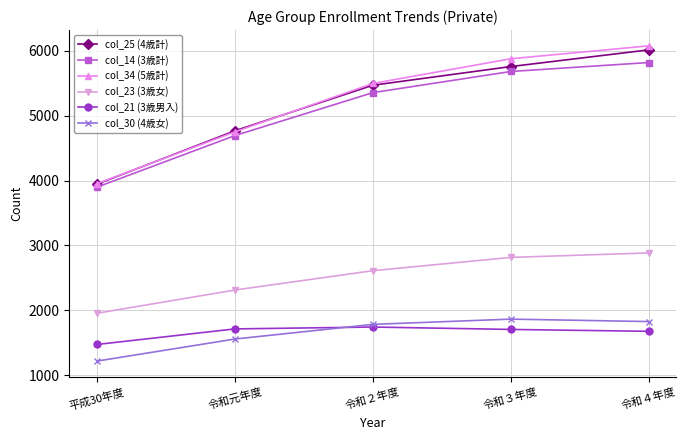

The col_14 (3歳計) series shows 6031 at 平成30年度. True or false?

False